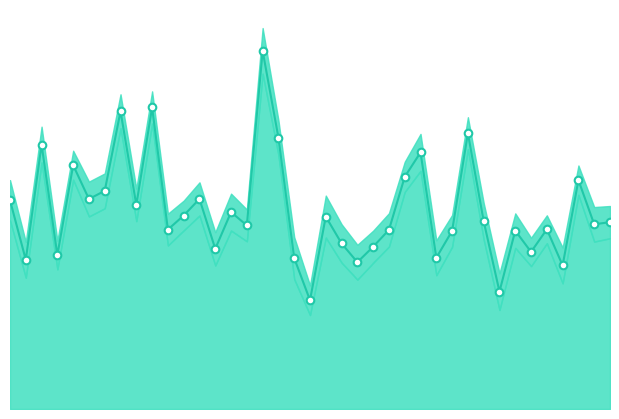

Which series has the largest Y range (max minus min)?

mean